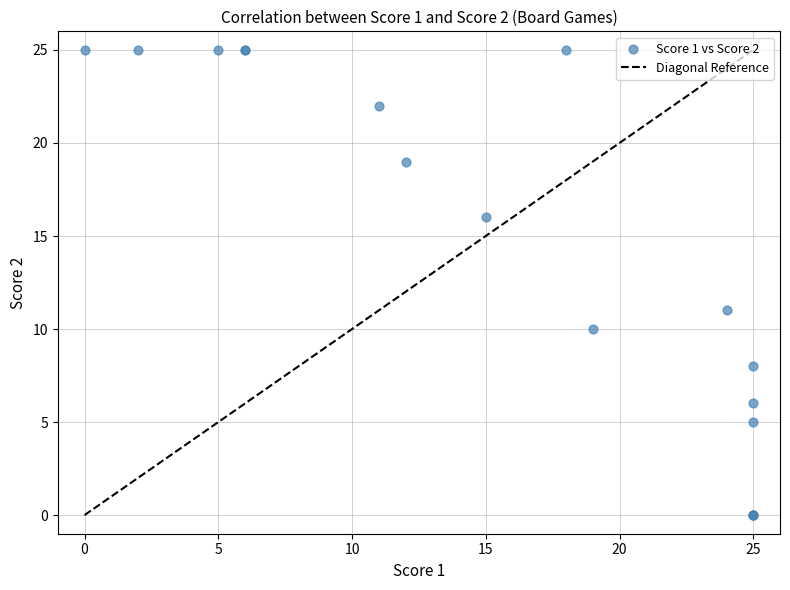

What Y value in the scatter plot is closest to 12?

11